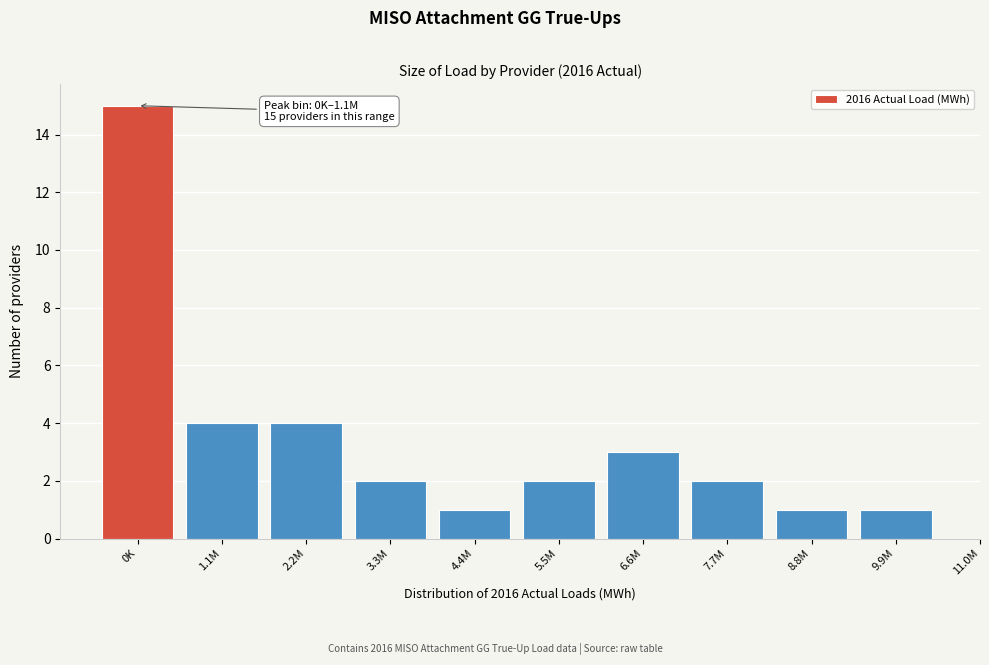

Reading left to right, transcribe all the data shown in this chart.

0K=15	1.1M=4	2.2M=4	3.3M=2	4.4M=1	5.5M=2	6.6M=3	7.7M=2	8.8M=1	9.9M=1